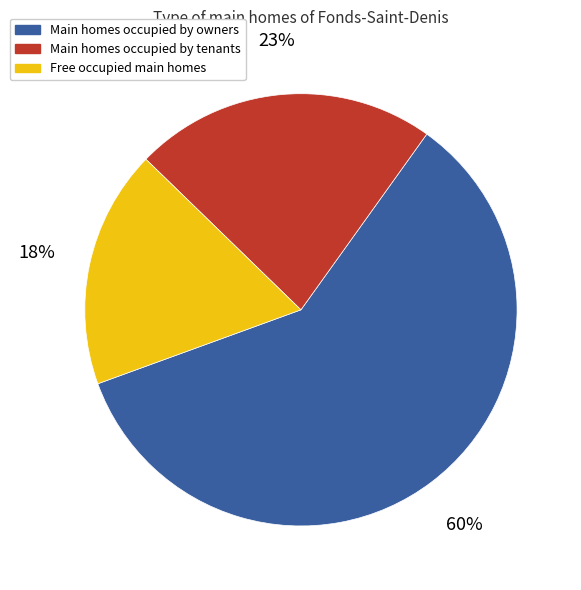

To the nearest percent, what percentage of the pie is Free occupied main homes?

18%